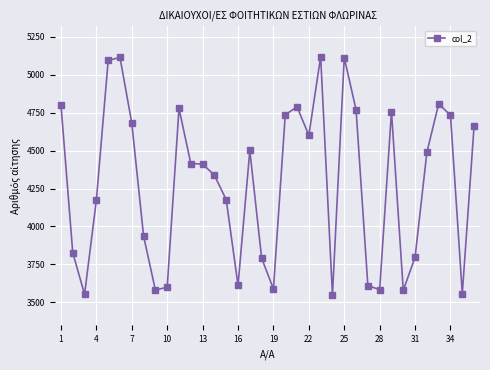

What is the value of the 5th point from the left?

5095